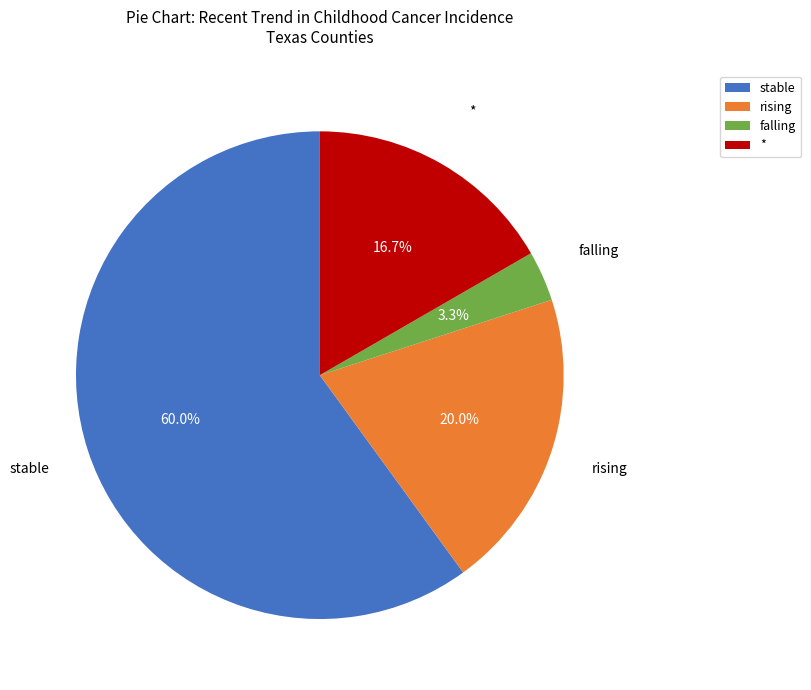

How many segments does this pie chart have?

4